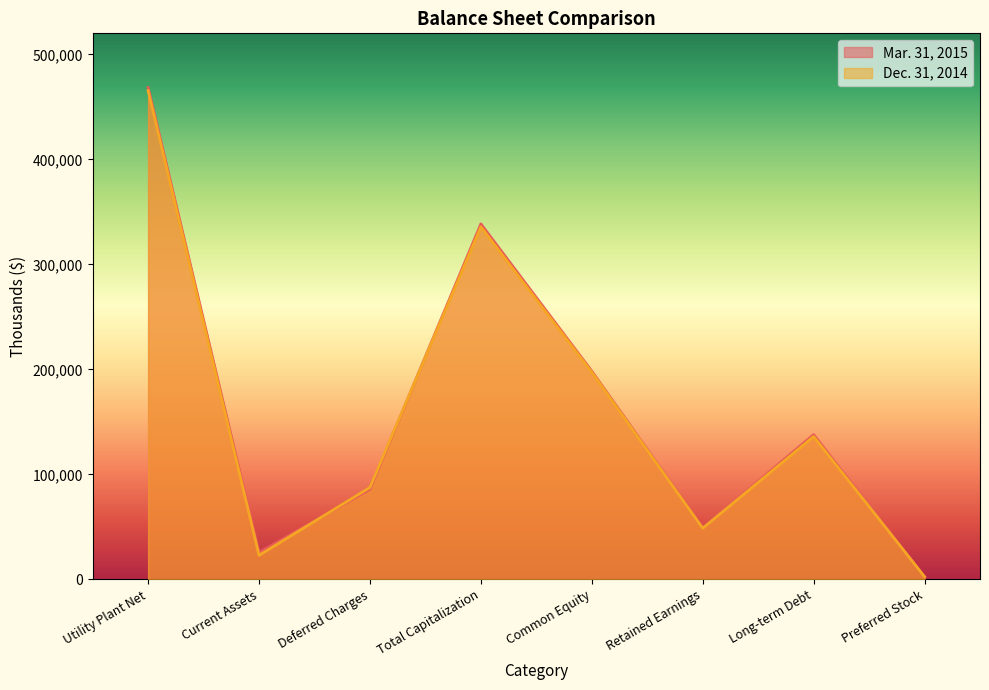

At which category is the sum across all series the highest?

Utility Plant Net